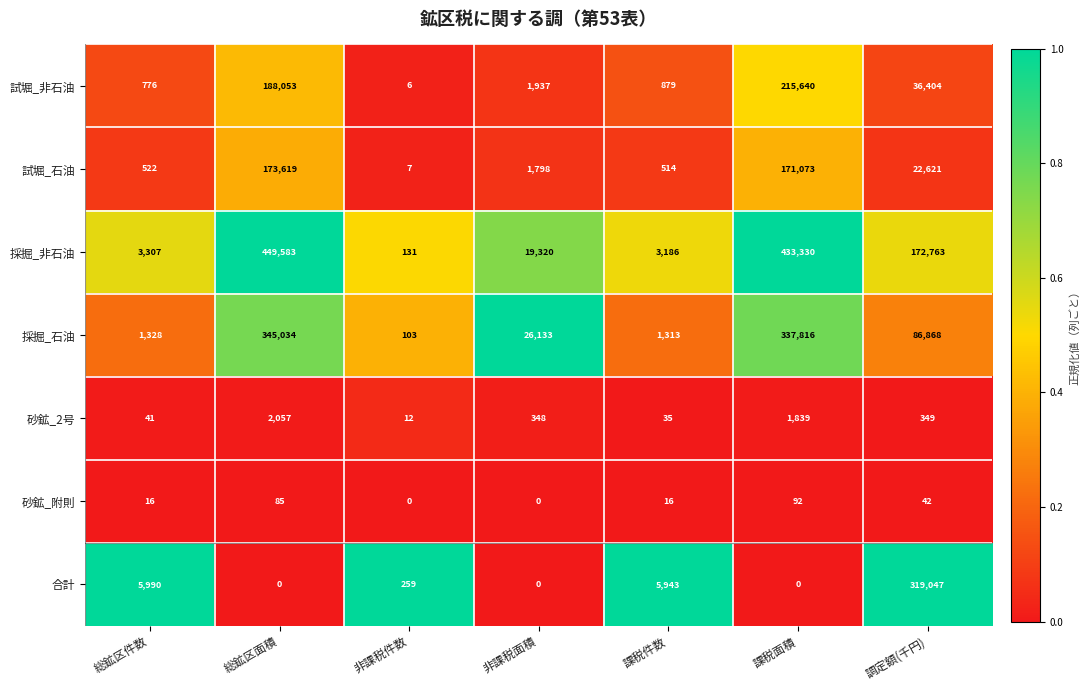

What is the maximum value for 採掘_石油?

345034